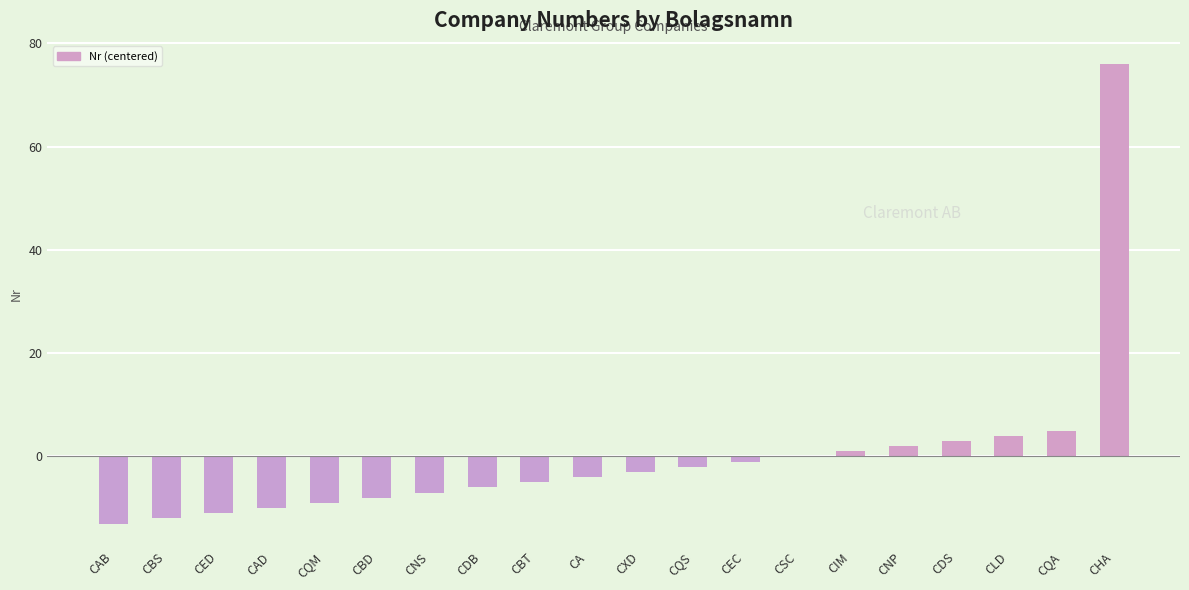

What is the greatest value displayed?

76